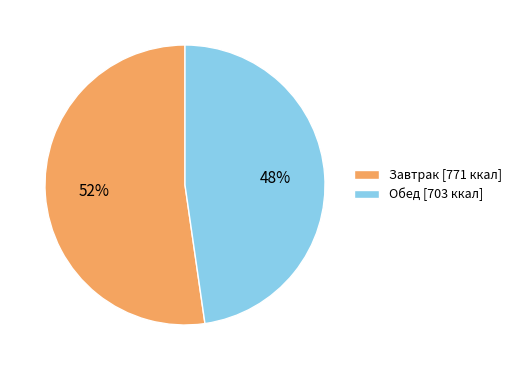

To the nearest percent, what is the average slice percentage?

50%